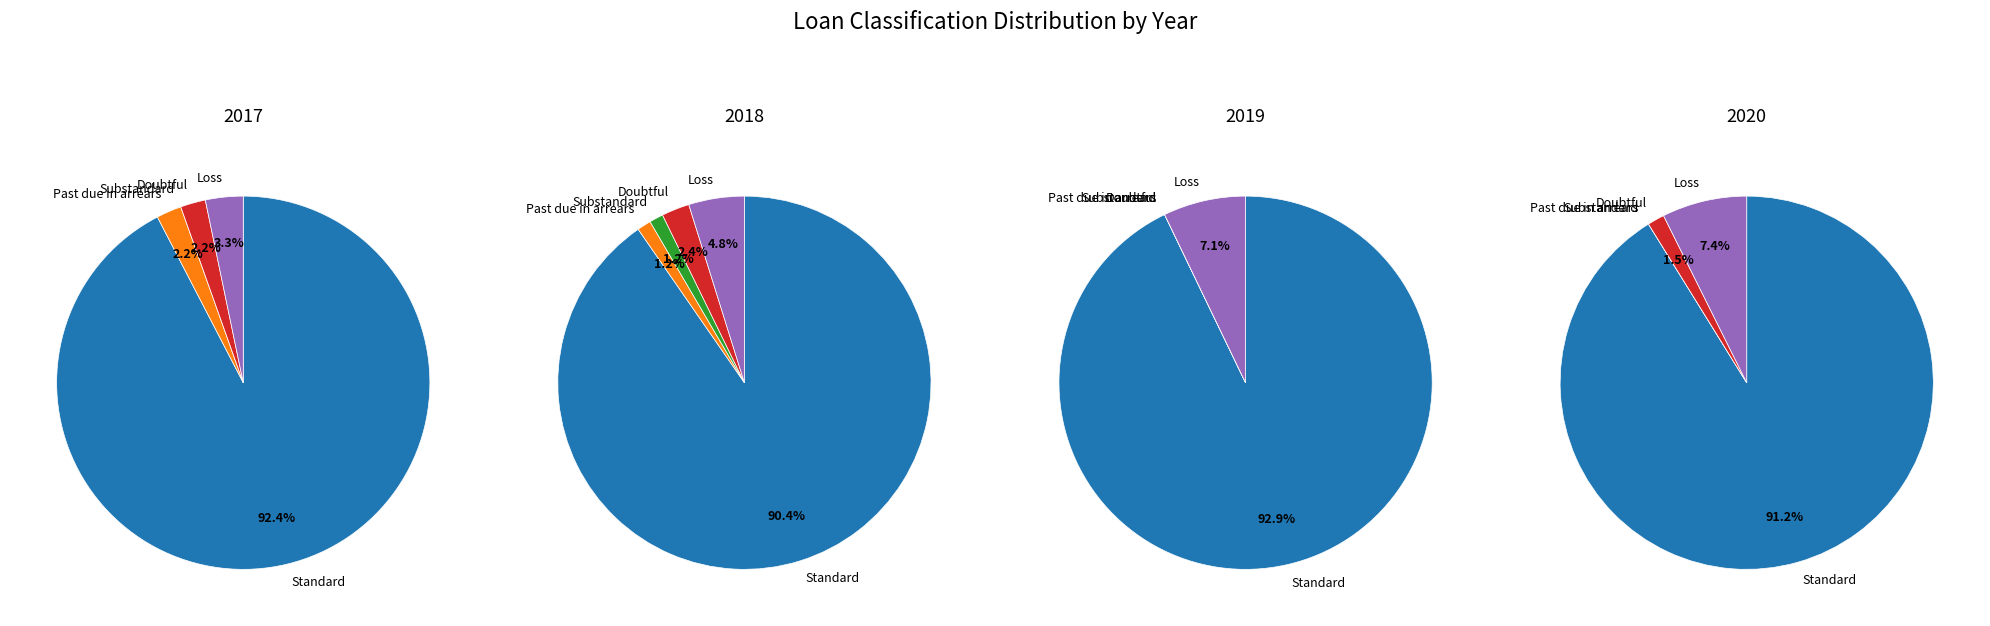

Which category has the smallest portion of the pie?

Substandard